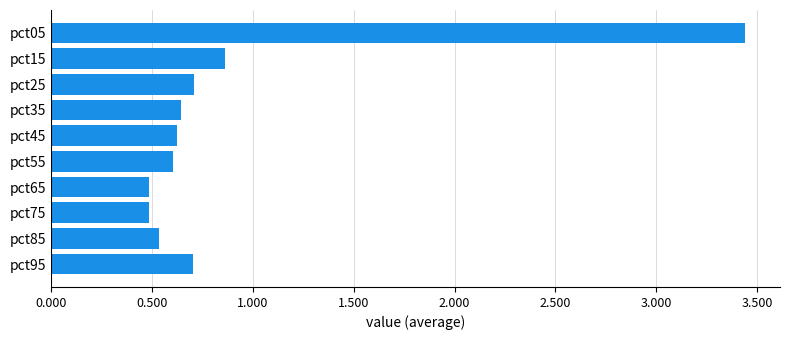

Count the number of data series in this chart.

1